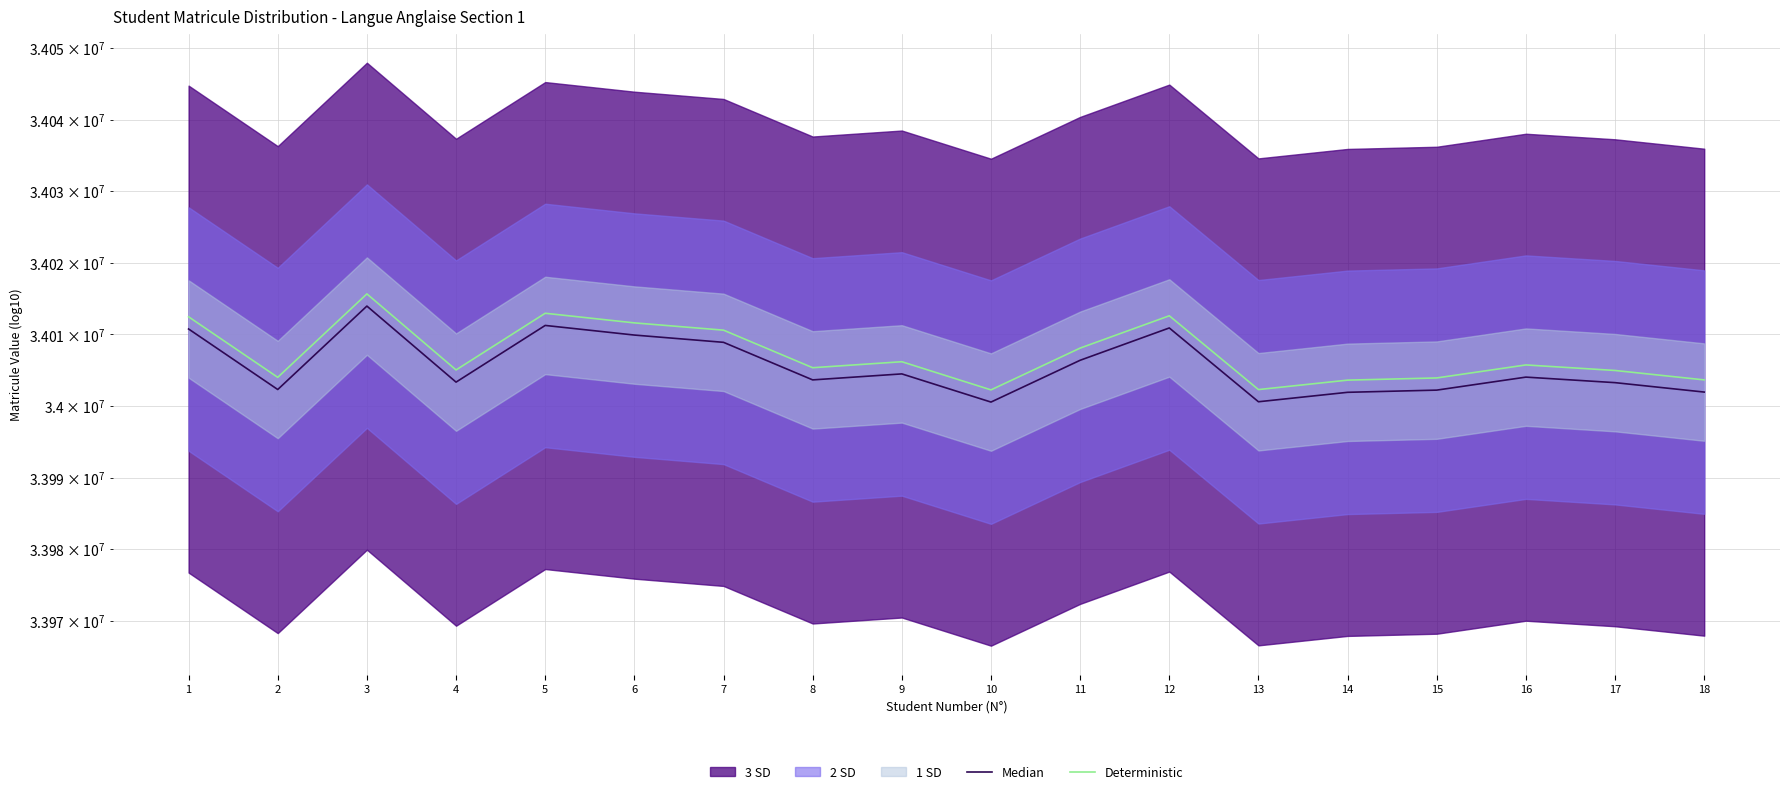

Reading left to right, what are all the values shown in this chart?

Median: 34010742.0	34002288.0	34013942.0	34003321.0	34011238.0	34009894.0	34008878.0	34003632.0	34004469.0	34000535.0	34006372.0	34010885.0	34000579.0	34001898.0	34002204.0	34004020.0	34003247.0	34001932.0
Deterministic: 34012442.5	34003988.1	34015642.7	34005021.2	34012938.6	34011594.5	34010578.4	34005332.2	34006169.2	34002235.0	34008072.3	34012585.5	34002279.0	34003598.1	34003904.1	34005720.2	34004947.2	34003632.1